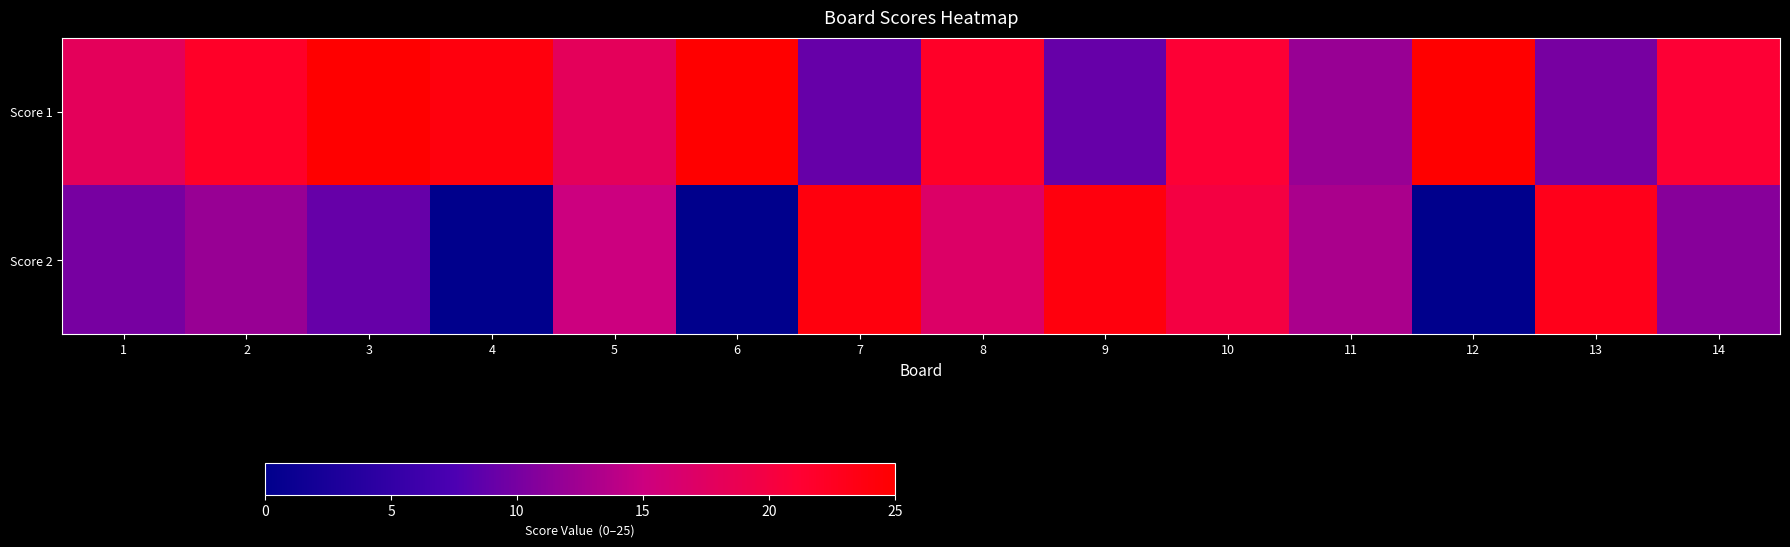

Reading right to left, extract all data points from this chart.

Score 1: 14=21	13=10	12=25	11=12	10=21	9=9	8=22	7=9	6=25	5=18	4=24	3=25	2=22	1=18
Score 2: 14=11	13=23	12=0	11=13	10=20	9=24	8=17	7=24	6=0	5=15	4=0	3=9	2=12	1=10